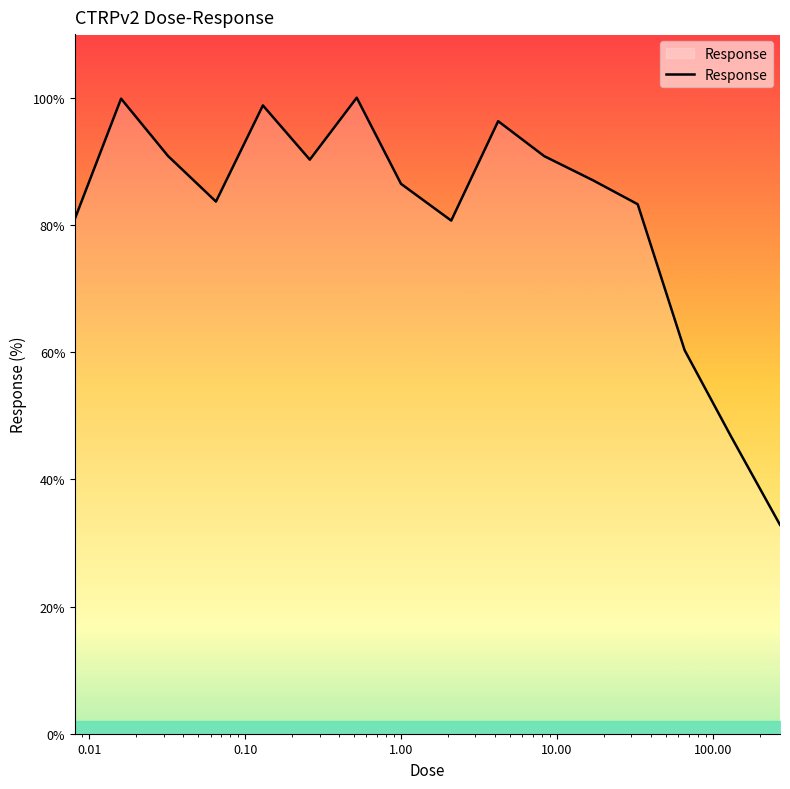

What is the minimum value shown in the chart?

32.8